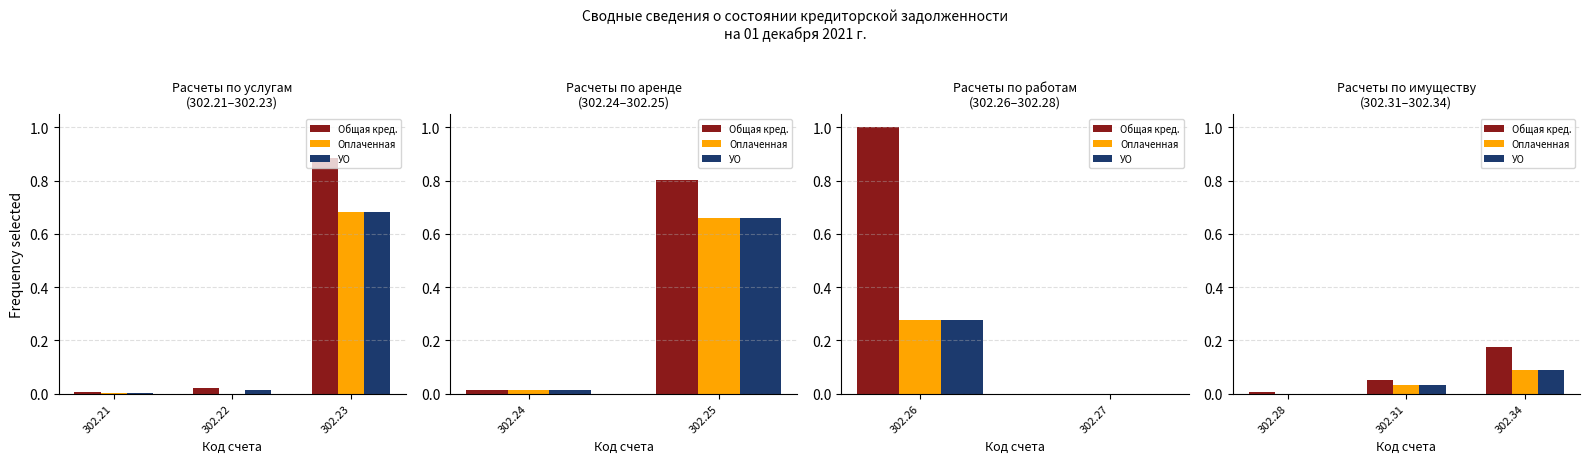

Count the number of data series in this chart.

3